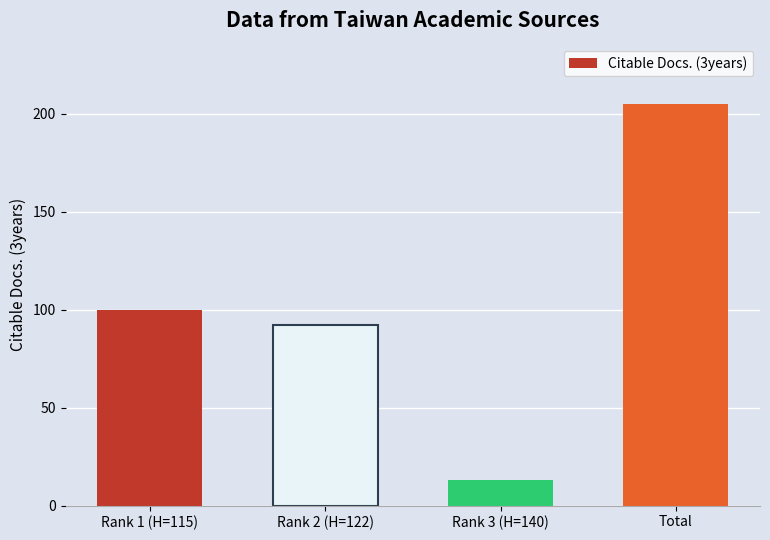

List the labels in order of value, smallest first.

Rank 3 (H=140), Rank 2 (H=122), Rank 1 (H=115), Total